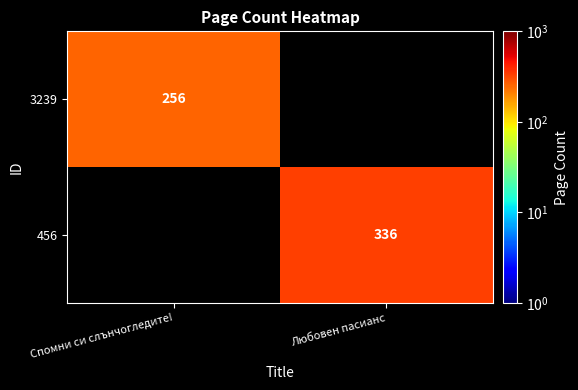

True or false: 3239 has a value of 256 at Спомни си слънчогледите!.

True